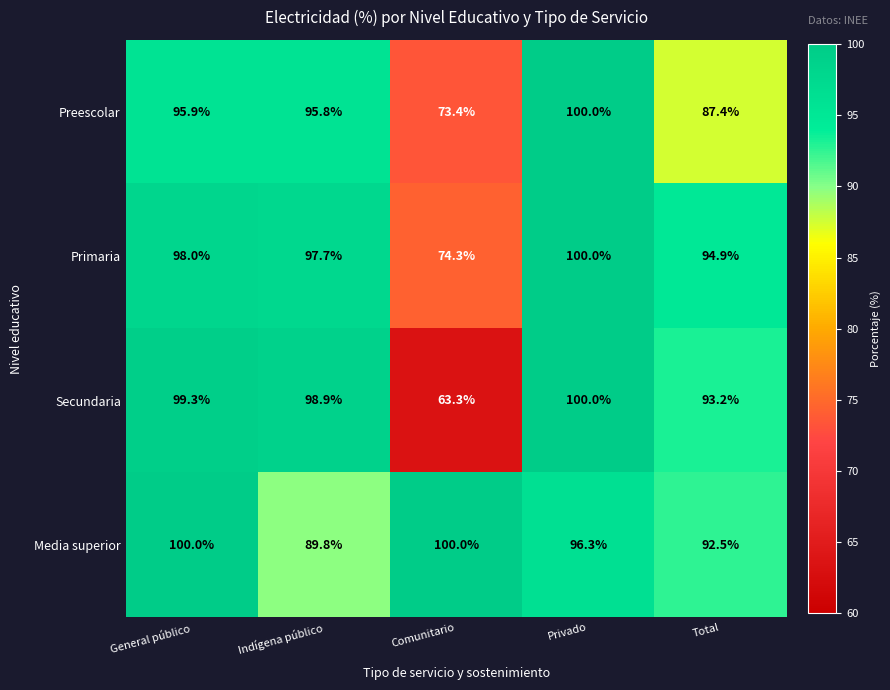

Between Indígena público and Total, which series saw the biggest shift?

Preescolar